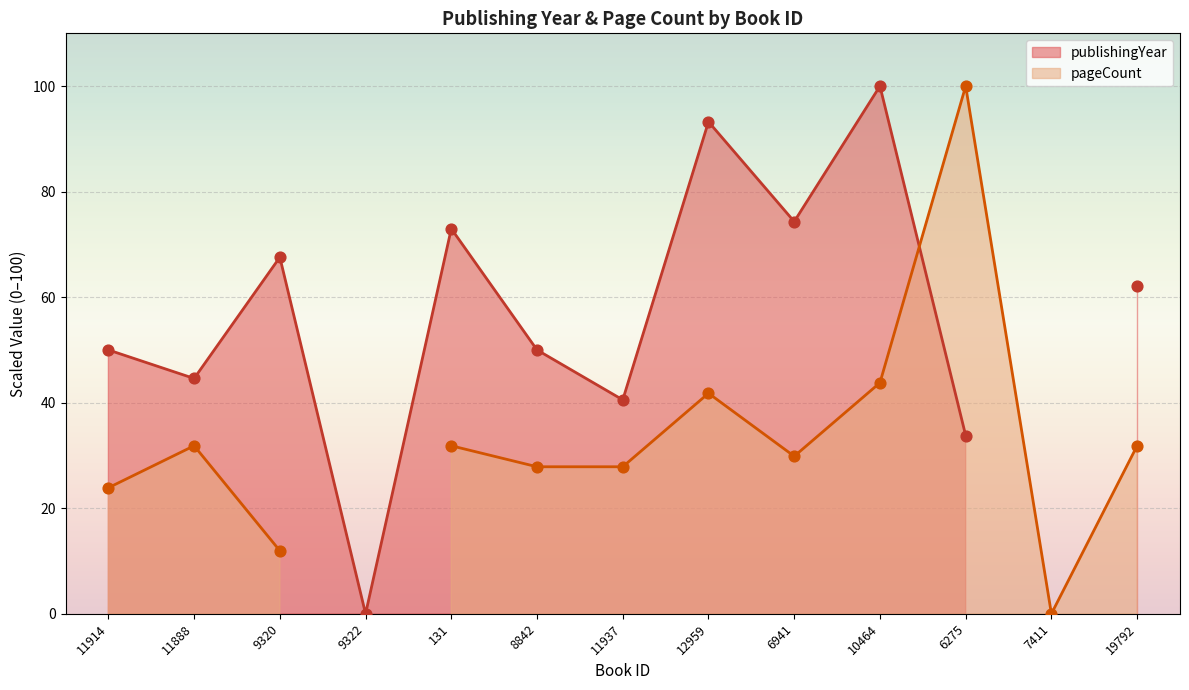

Which series contains the lowest Y value?

publishingYear markers